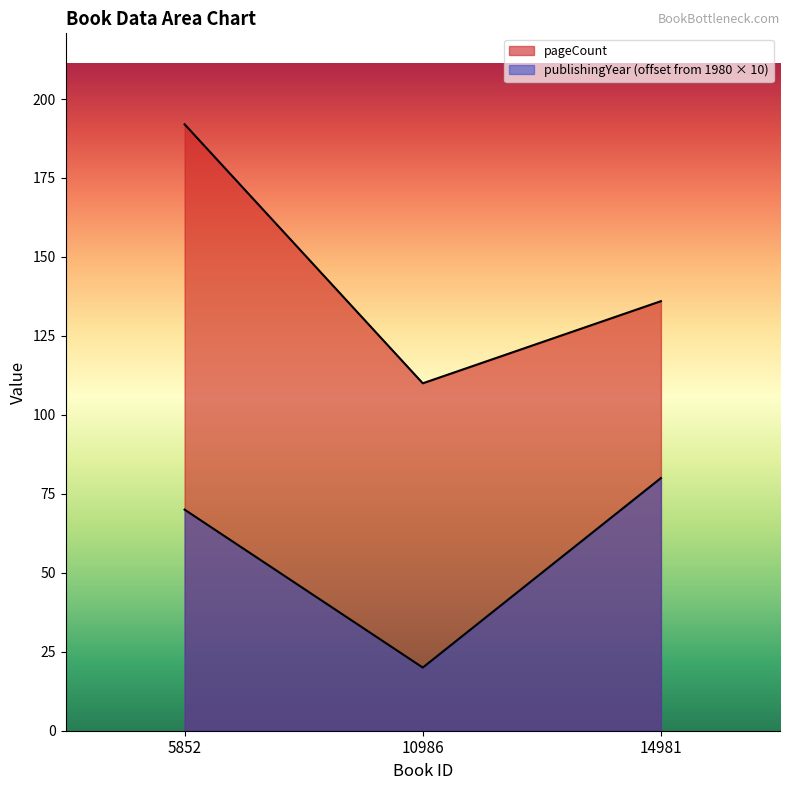

Which series has the largest total across all categories?

pageCount